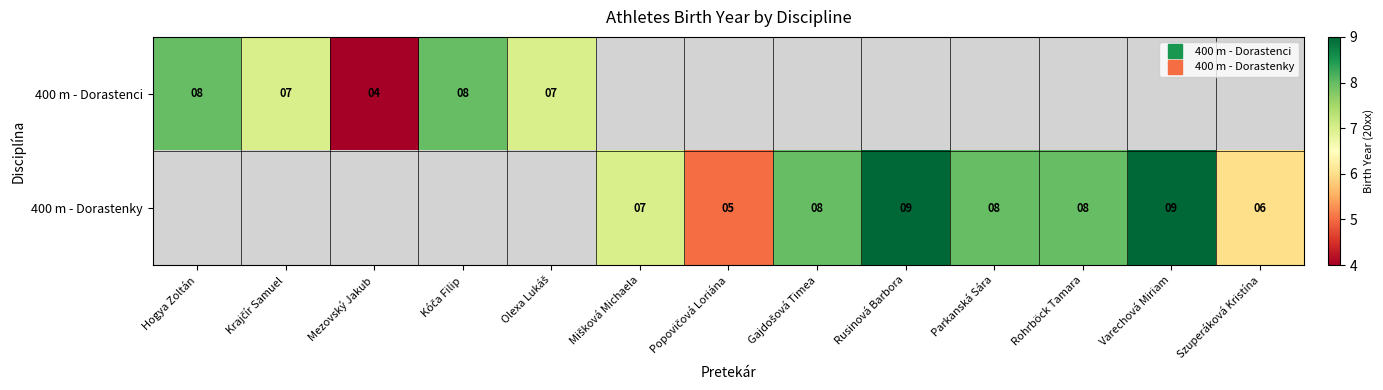

True or false: 400 m - Dorastenky has a value of 8.0 at Parkanská Sára.

True